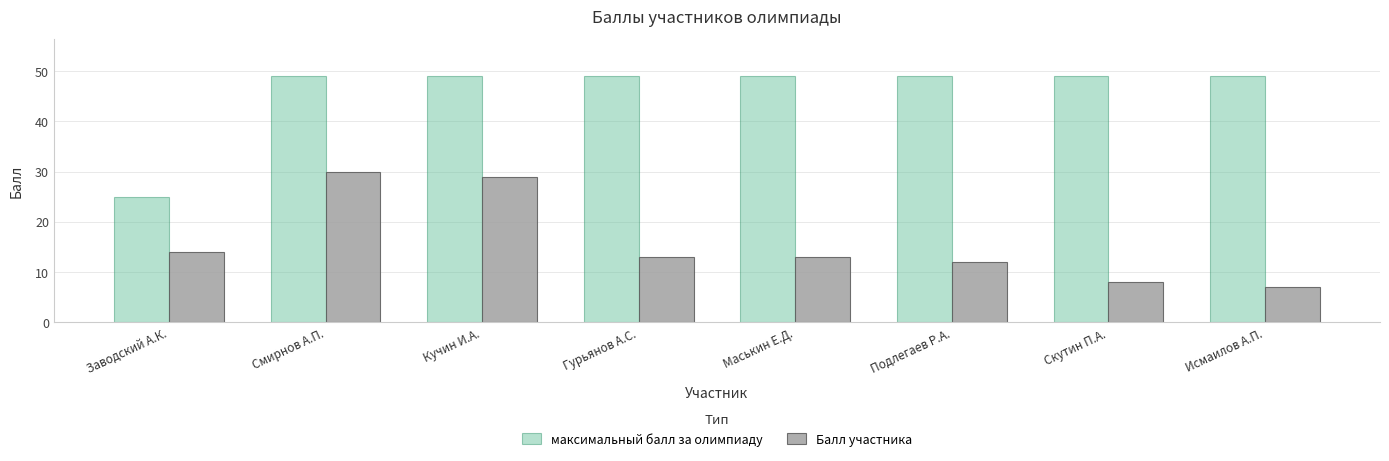

What is the spread (max minus min) of values at Смирнов А.П.?

19